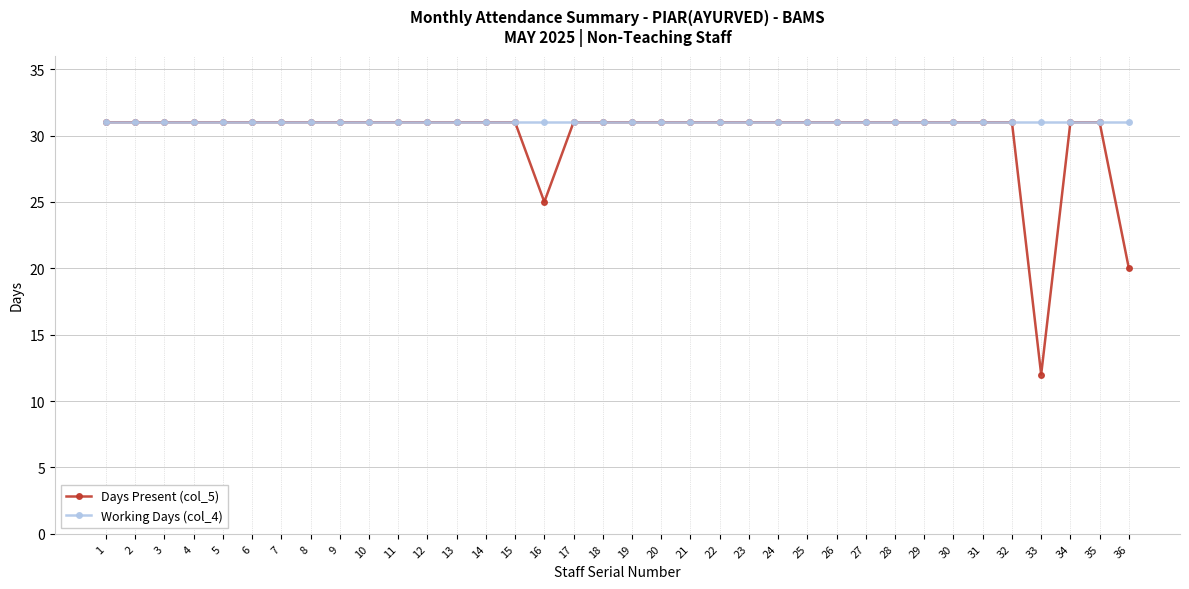

How many lines are shown in the chart?

2